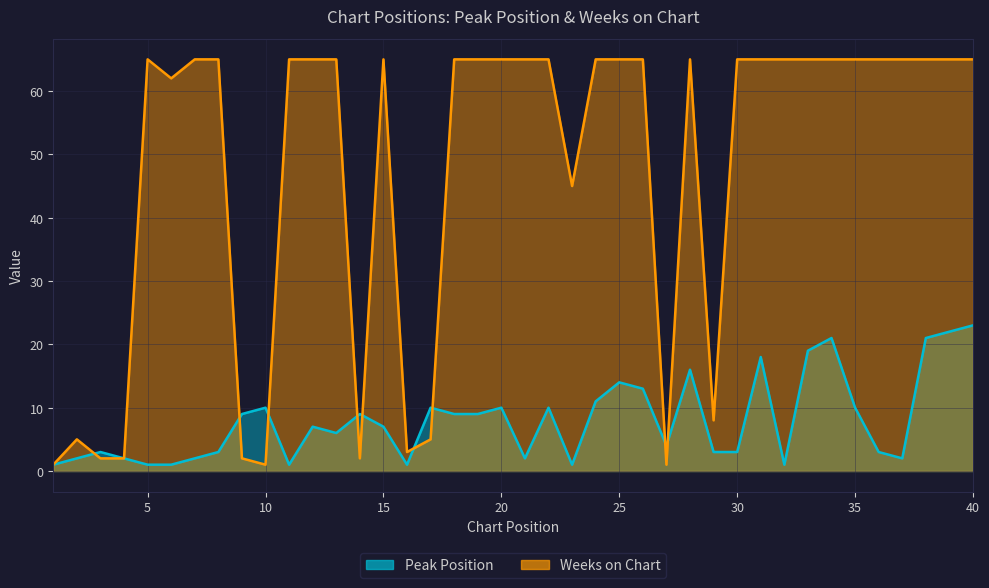

How many interior local valleys does the Weeks on Chart series have?

7